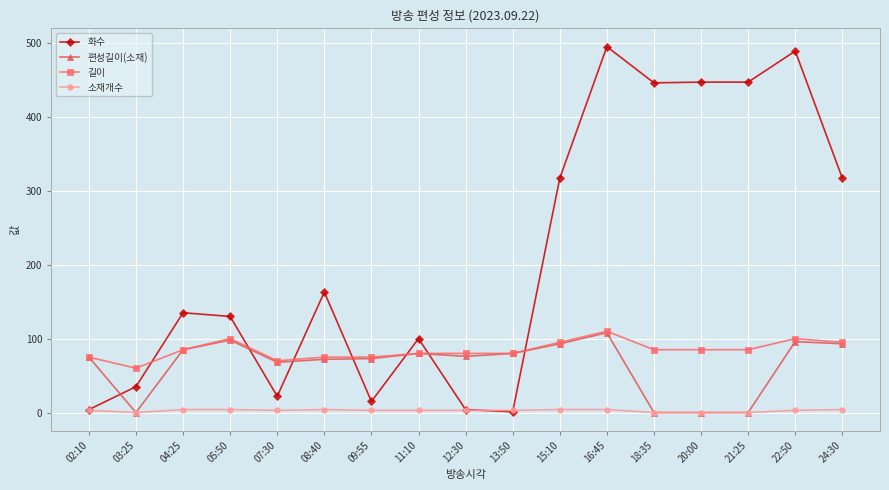

Where is the first local maximum for 편성길이(소재)?

05:50